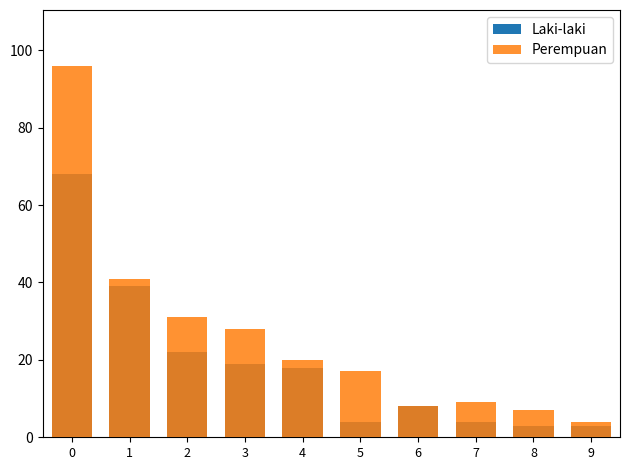

How many bars are there in total?

20